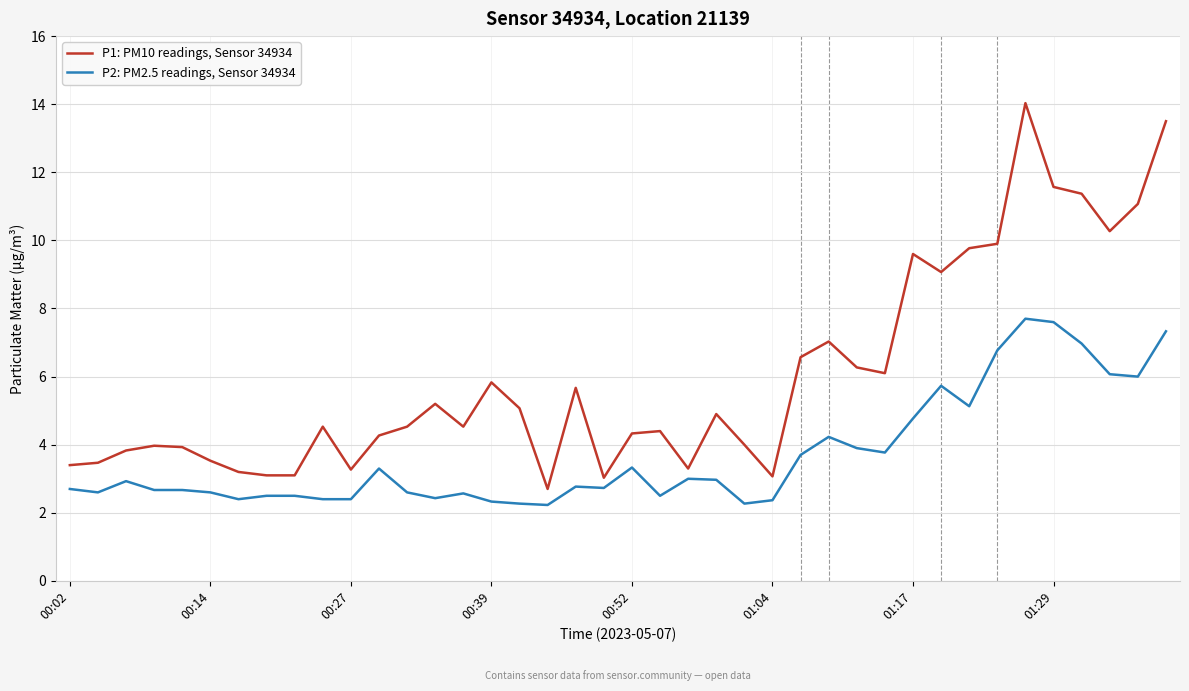

True or false: P1: PM10 readings, Sensor 34934 has more than 1 points higher than both neighbors.

True